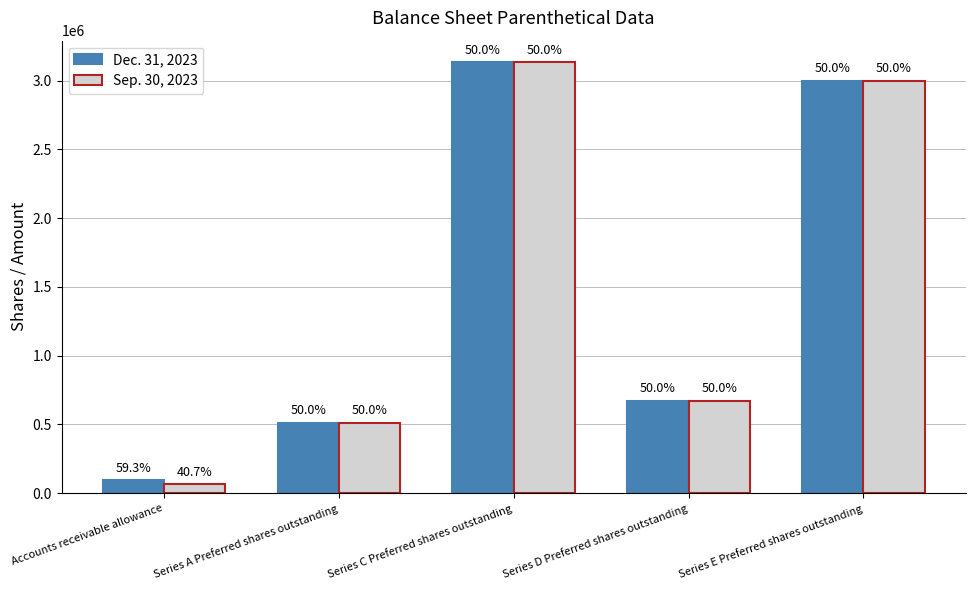

How many groups of bars are there?

5